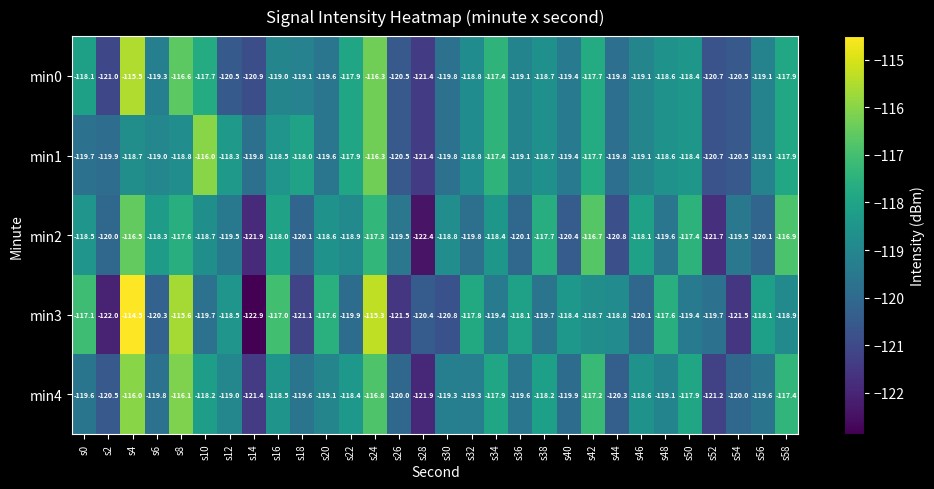

What is the minimum value shown in the chart?

-122.9